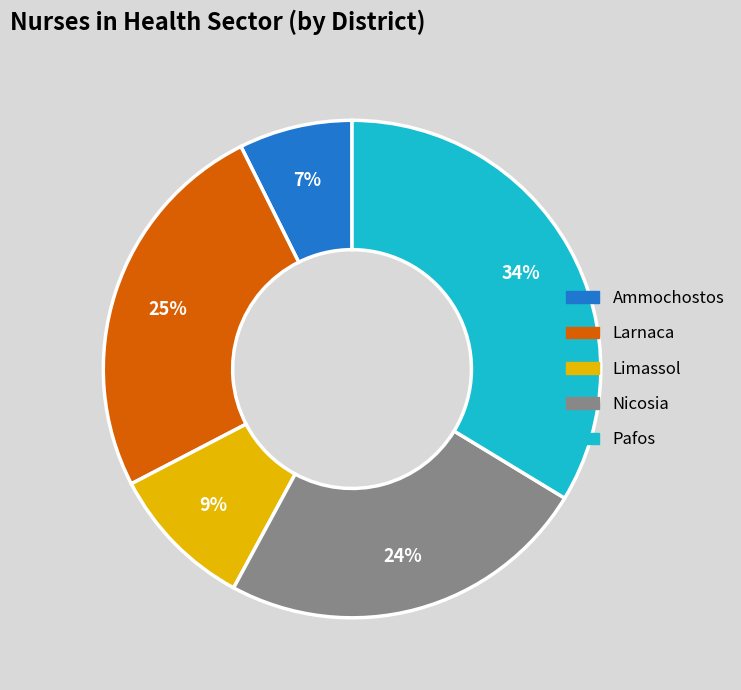

What is the smallest slice in the pie chart?

Ammochostos